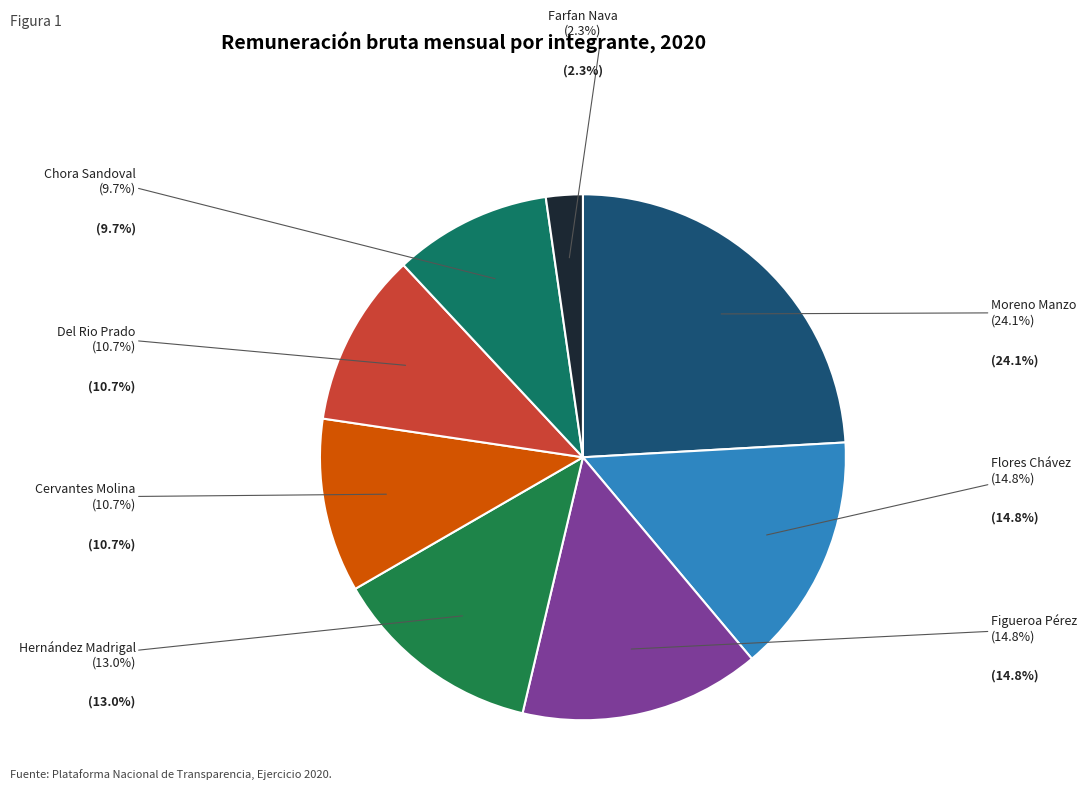

Rank the categories by value from highest to lowest.

Joanna Margarita Moreno, Roberto Flores Chávez, Mario Alberto Figueroa Pérez, Marisol Hernández Madrigal, José Manuel Cervantes Molina, Karla Rocio Del Rio Prado, José Juan Chora Sandoval, Roxana Elizabeth Farfan Nava